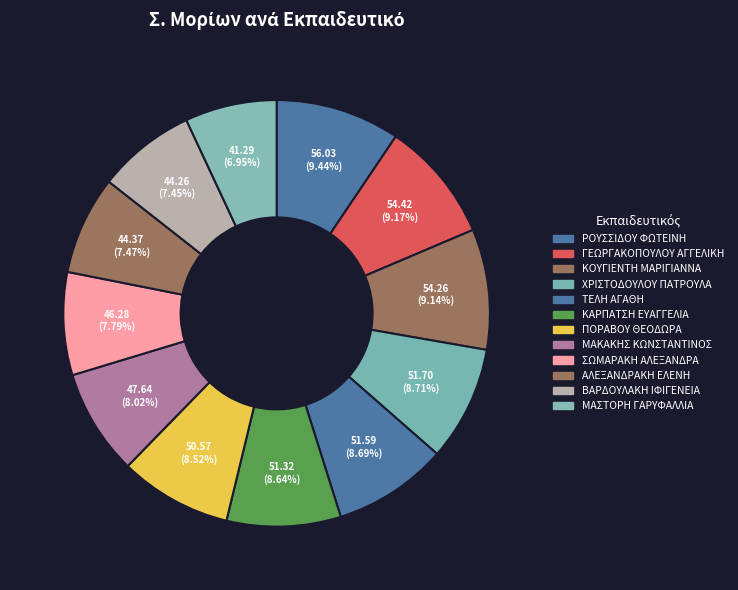

Count the number of slices in the pie.

12